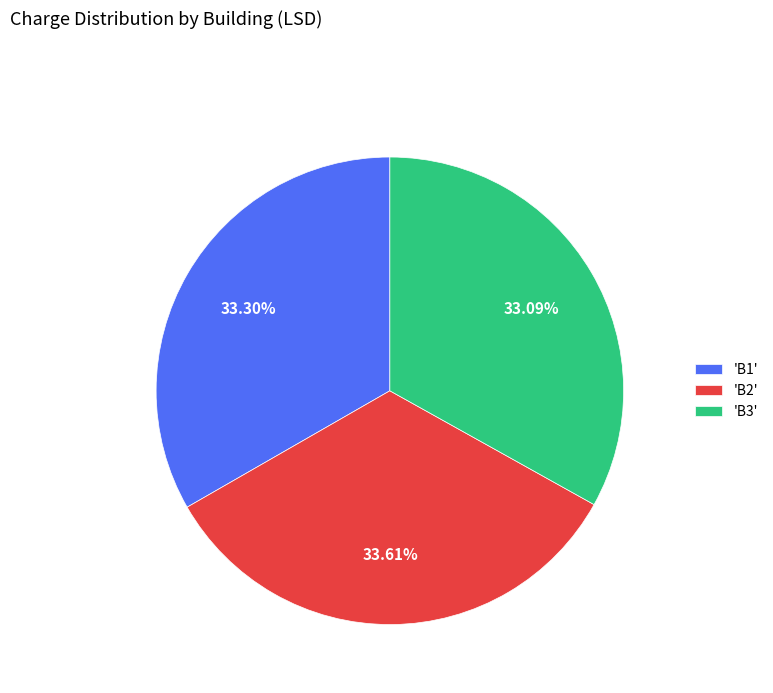

Approximately how many times larger is the value at 'B2' compared to 'B3'?

1.0